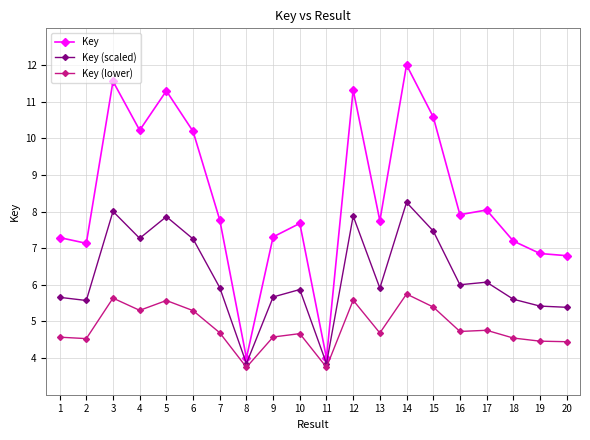

Count the Key (lower) values in the range 4 to 5.

11